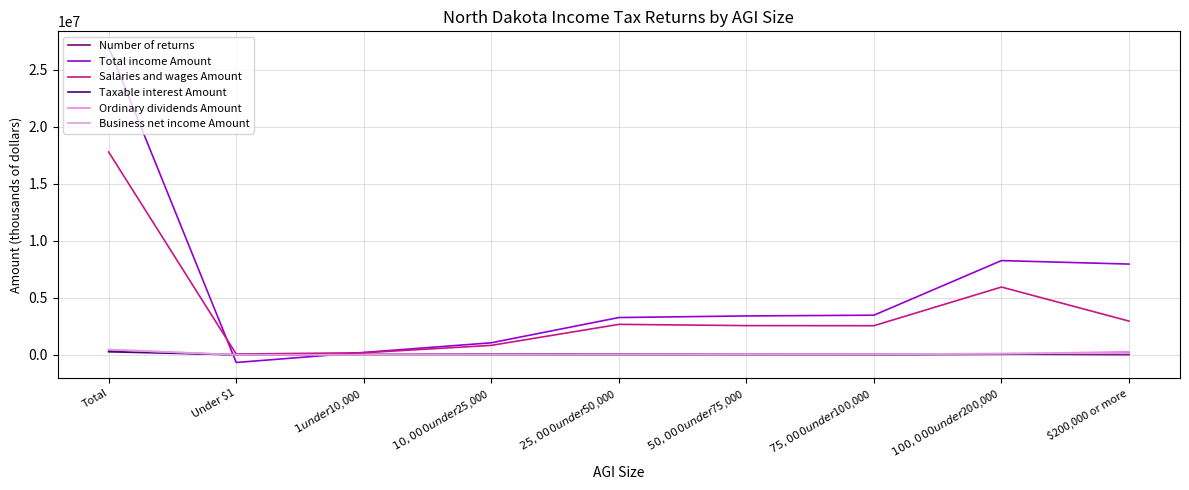

Rank the series by their maximum value, from highest to lowest.

Total income Amount, Salaries and wages Amount, Ordinary dividends Amount, Business net income Amount, Number of returns, Taxable interest Amount